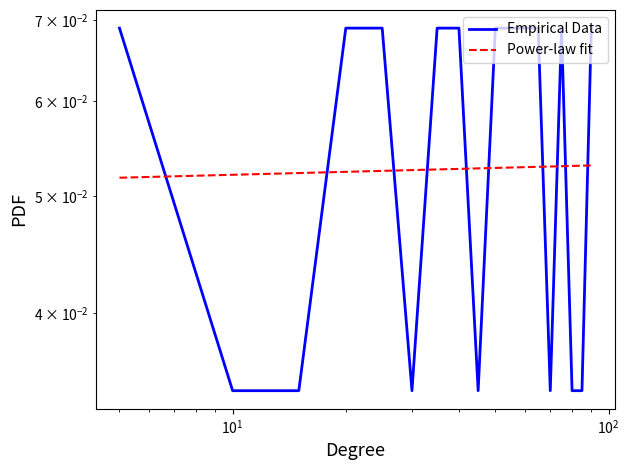

What are all the series names shown in the legend?

Empirical Data, Power-law fit